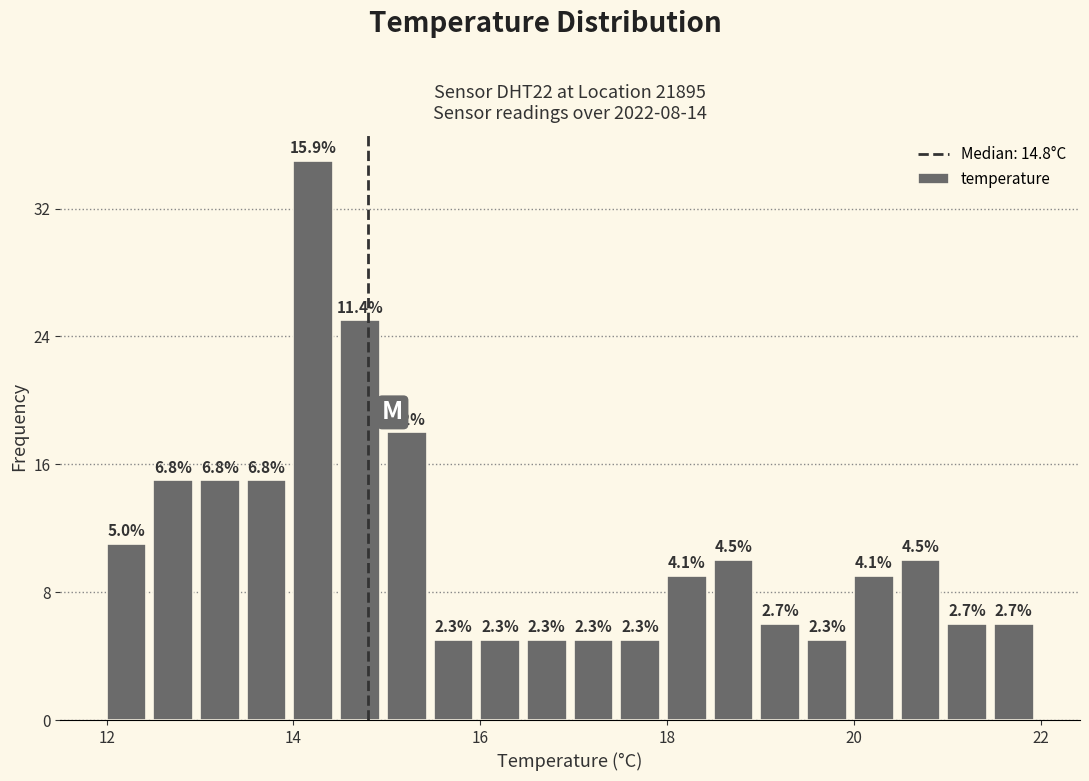

Read against the x-axis, roughly where is the centre of the tallest bar?

14.2